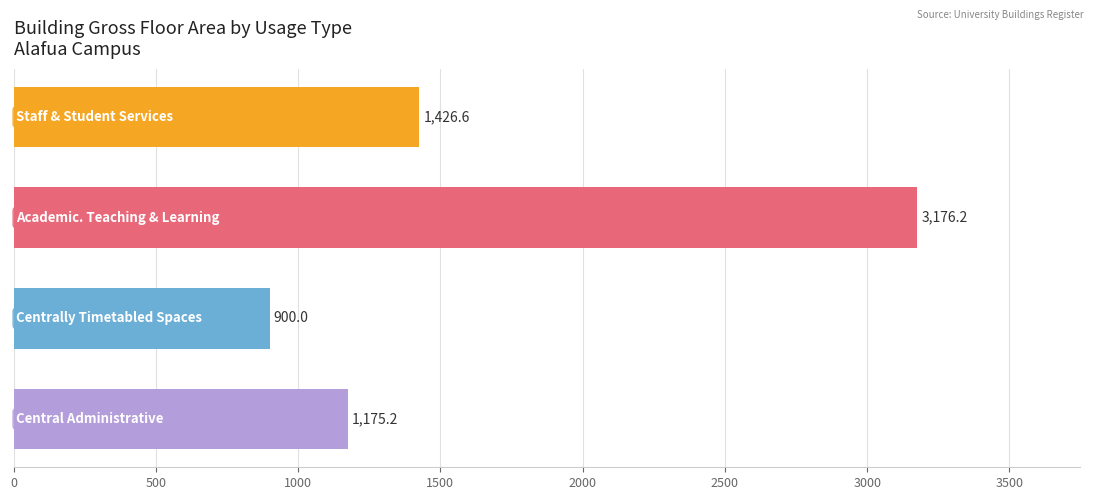

What is the value of the 2nd bar from the top?

3176.2